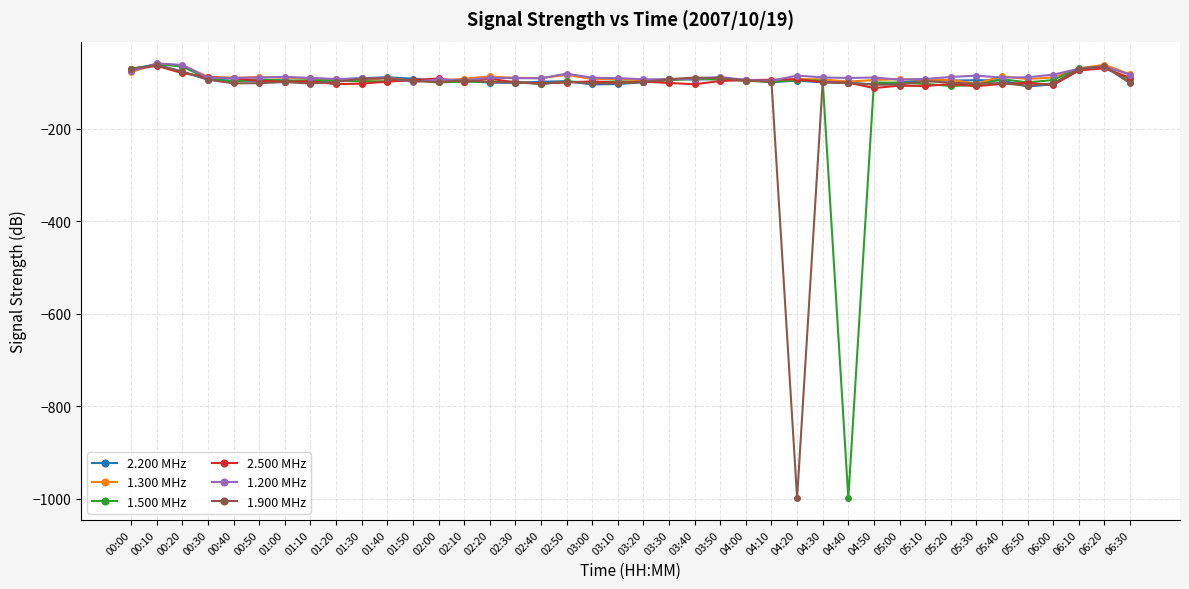

What is the label of the 31st point from the left?

05:00